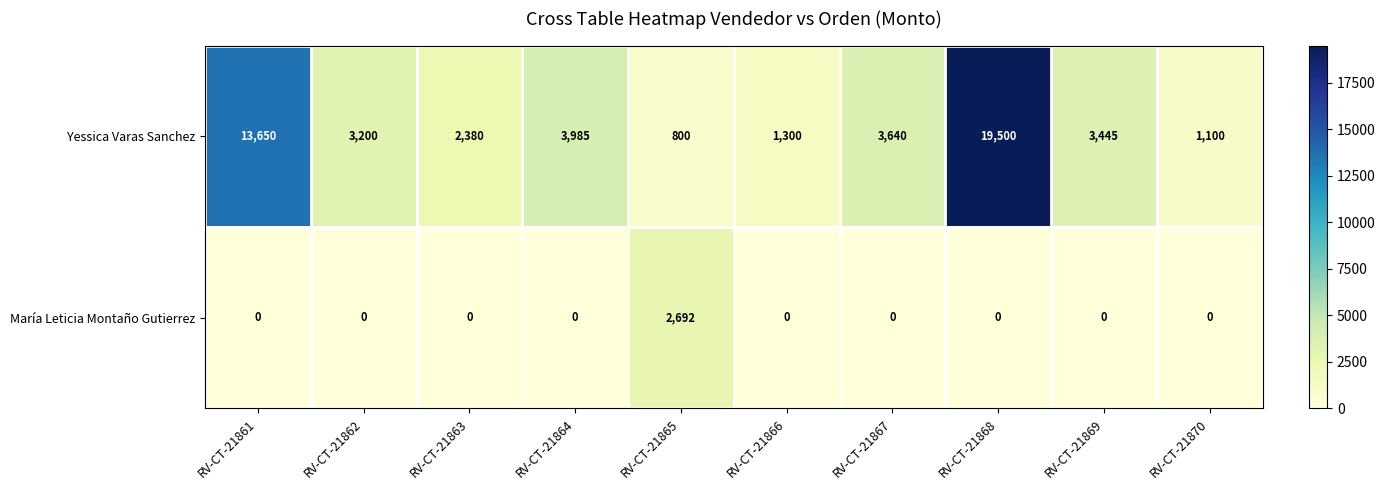

Rank the series at RV-CT-21864 from highest to lowest value.

Yessica Varas Sanchez, María Leticia Montaño Gutierrez